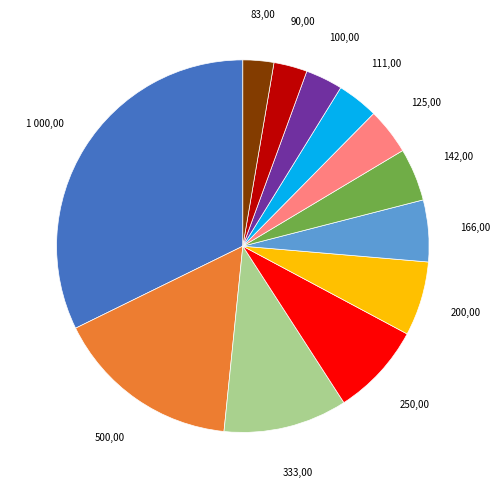

Is there any slice that represents more than half of the pie?

No